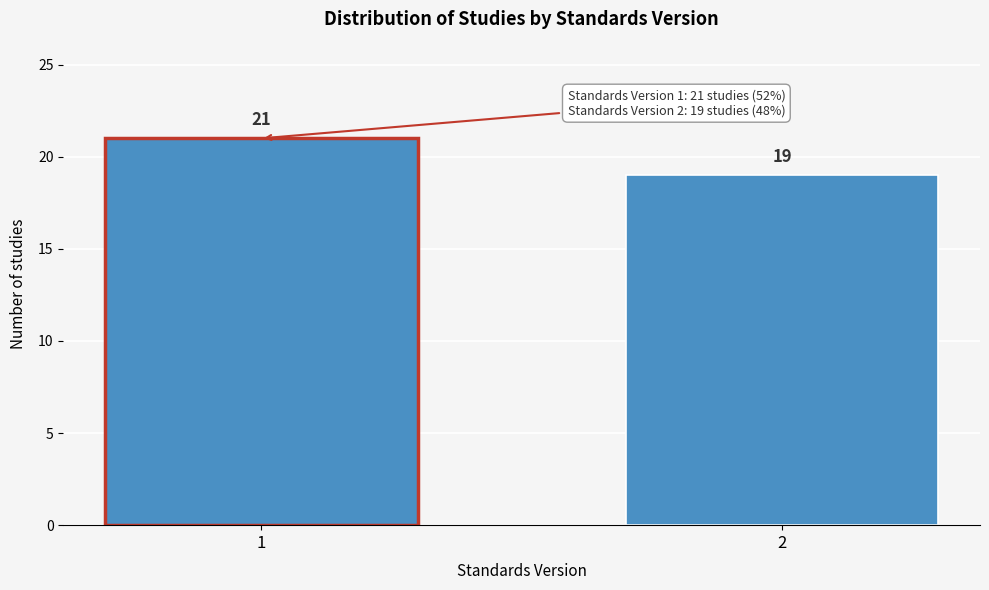

Reading left to right, transcribe all the data shown in this chart.

21	19